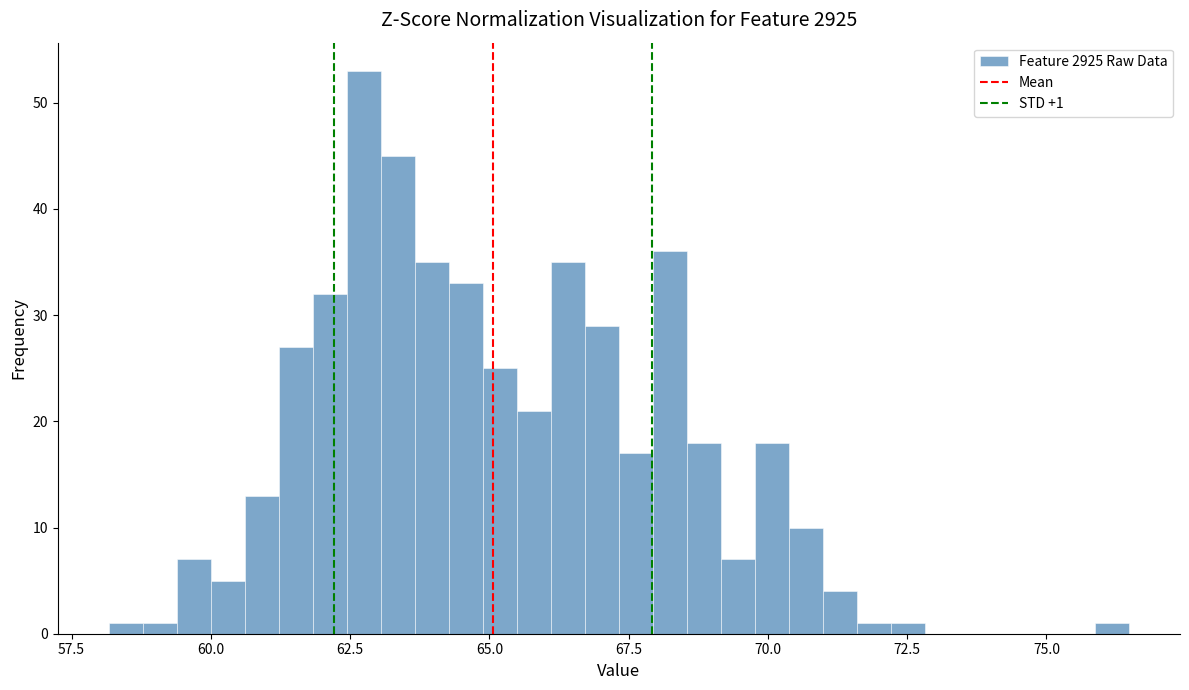

Read against the x-axis, roughly where is the centre of the tallest bar?

62.5